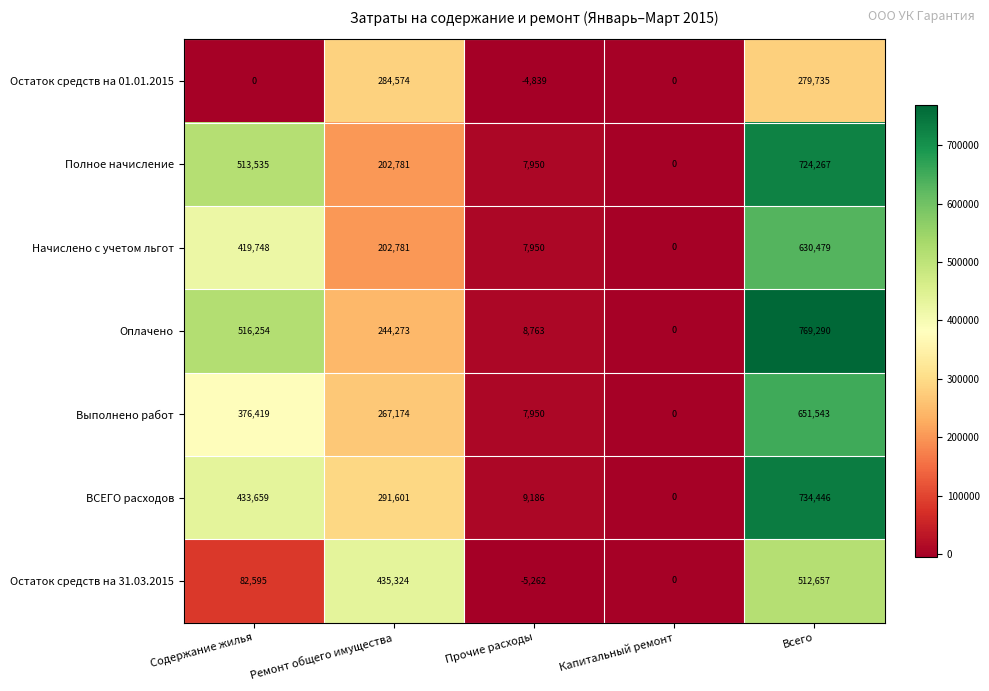

Which series has the largest total across all categories?

Оплачено